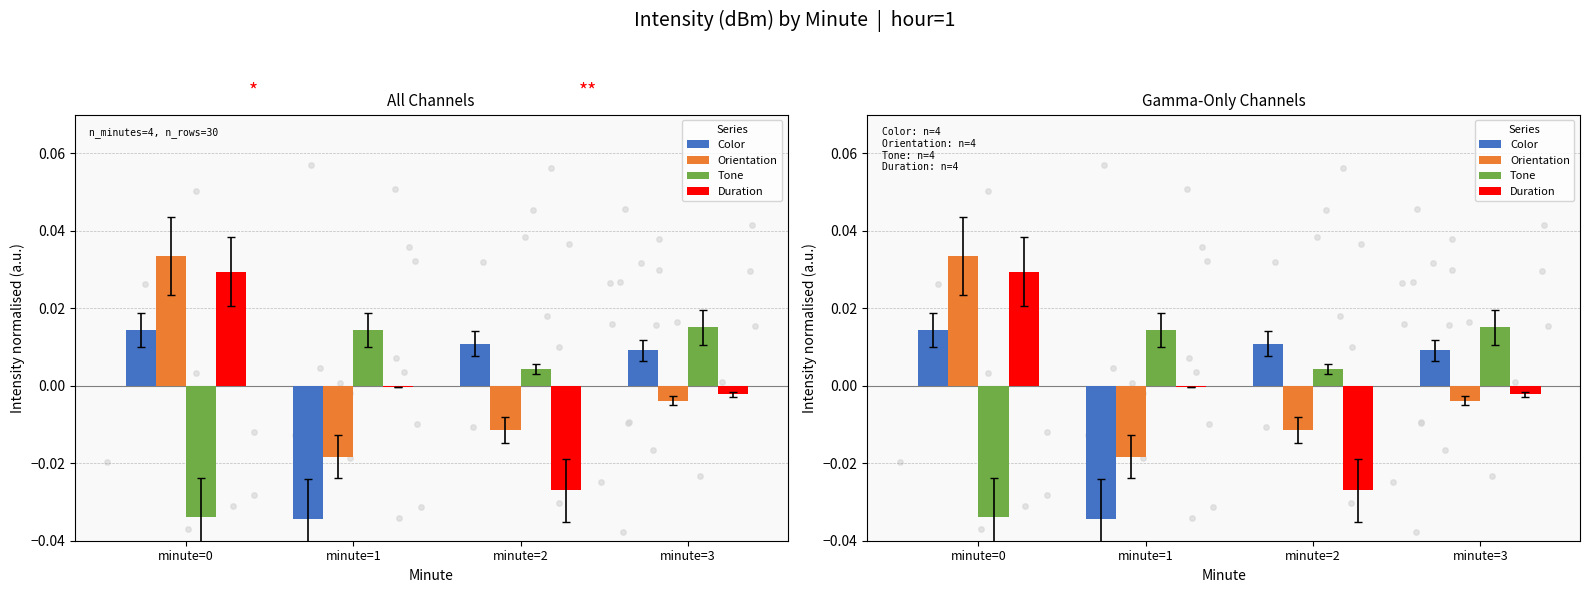

Which series has the largest total across all categories?

Color